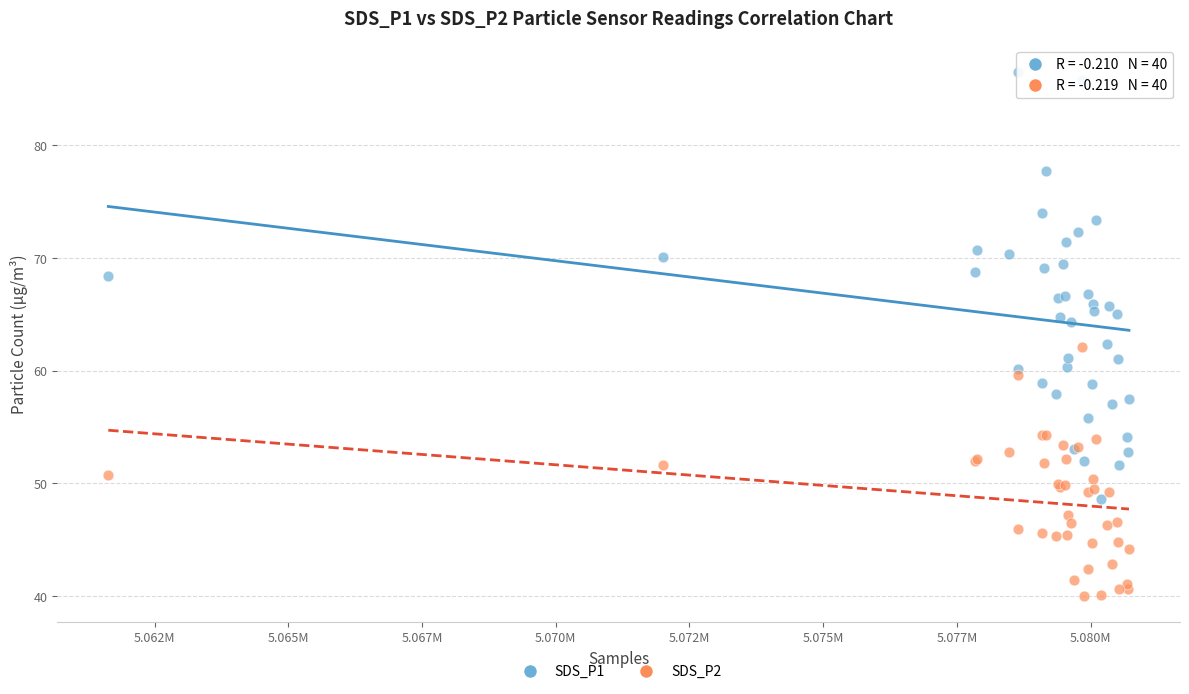

Which series has the widest spread of Y values?

SDS_P1